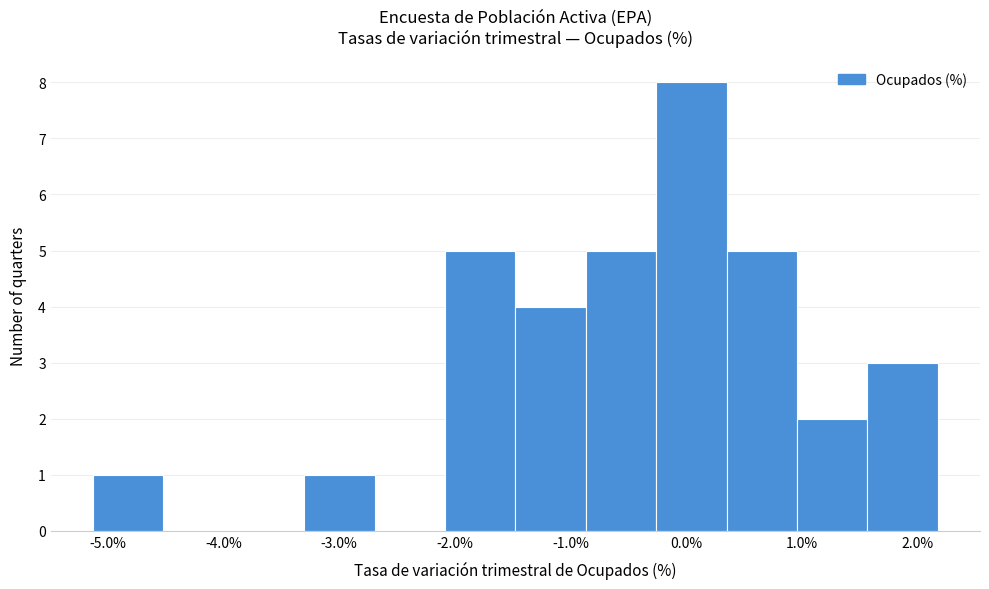

Which range on the x-axis has the tallest bar?

-0.3 to 0.4